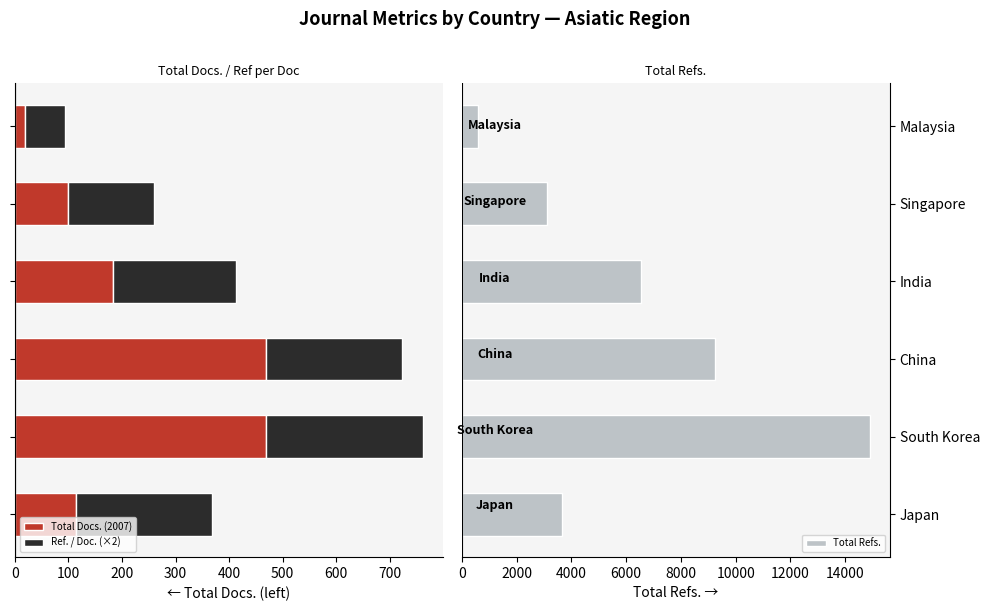

Reading right to left, extract all data points from this chart.

Total Docs. (2007): -18	-99	-183	-469	-469	-114
Ref. / Doc. (×2): -76	-160	-230	-254	-292	-254
Total Refs.: 592	3111	6552	9240	14886	3675